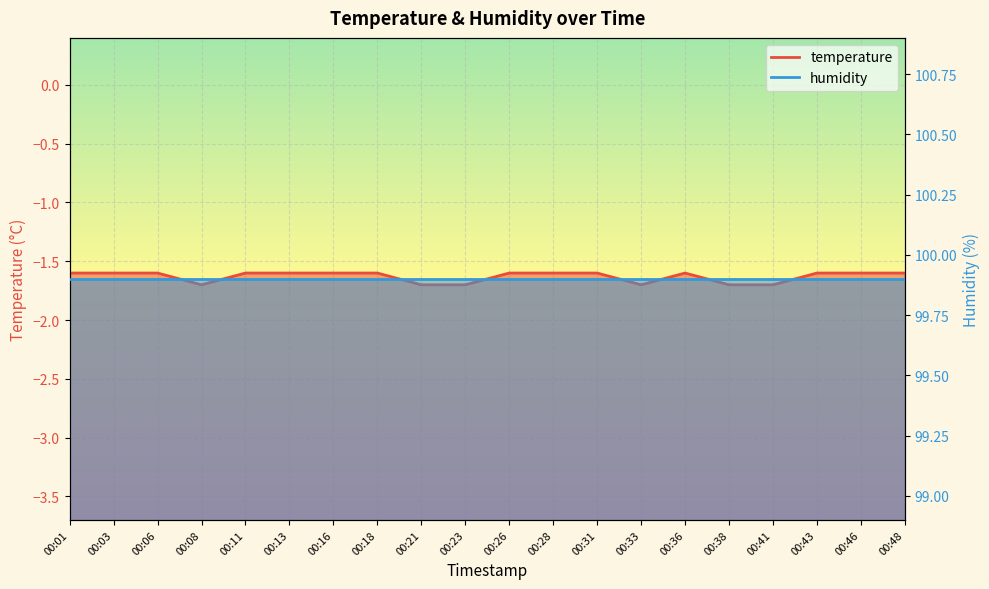

The chart shows a value of -2.6 at 00:23. True or false?

False